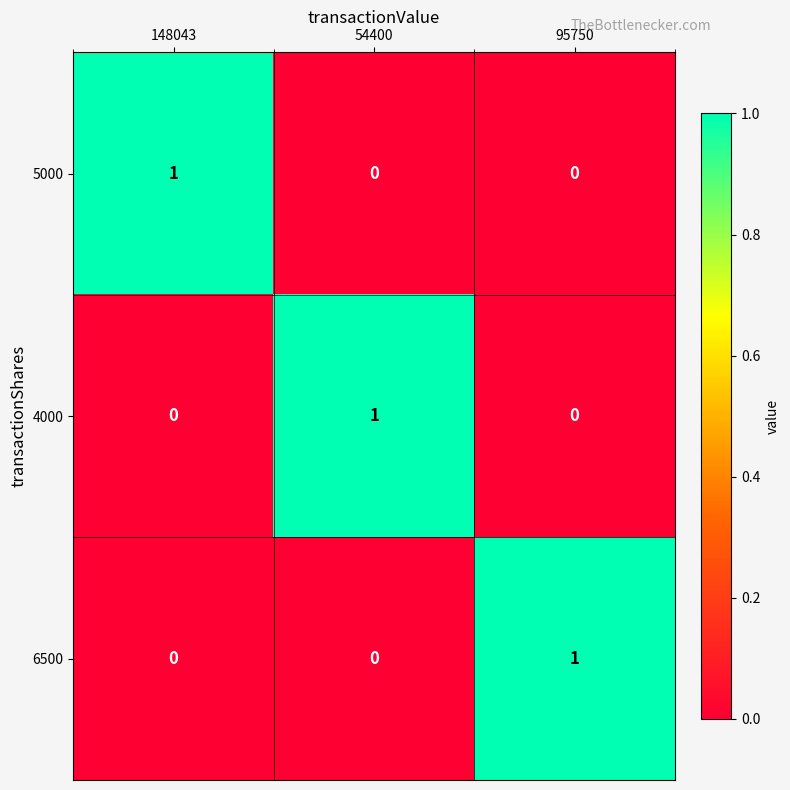

Reading left to right, extract all data points from this chart.

5000: 1	0	0
4000: 0	1	0
6500: 0	0	1